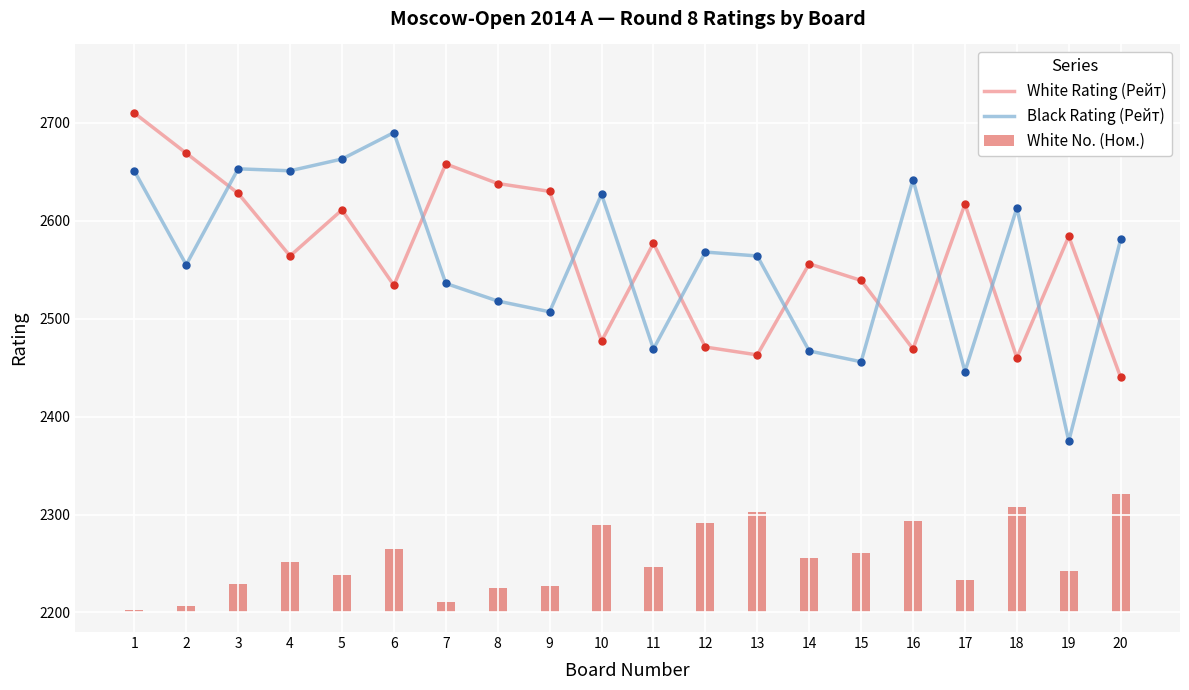

Which series has the largest total across all categories?

White Rating (Рейт)